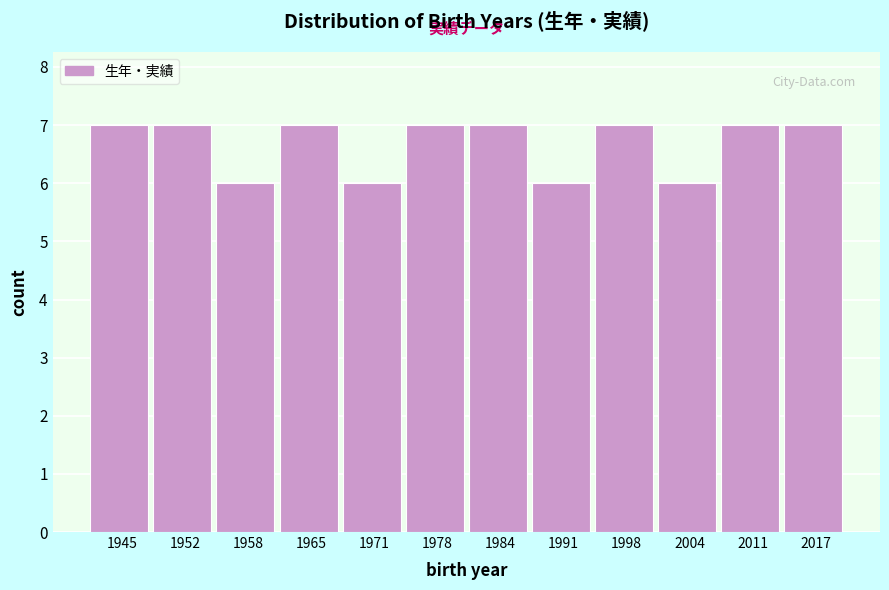

Reading left to right, what are all the values shown in this chart?

7	7	6	7	6	7	7	6	7	6	7	7